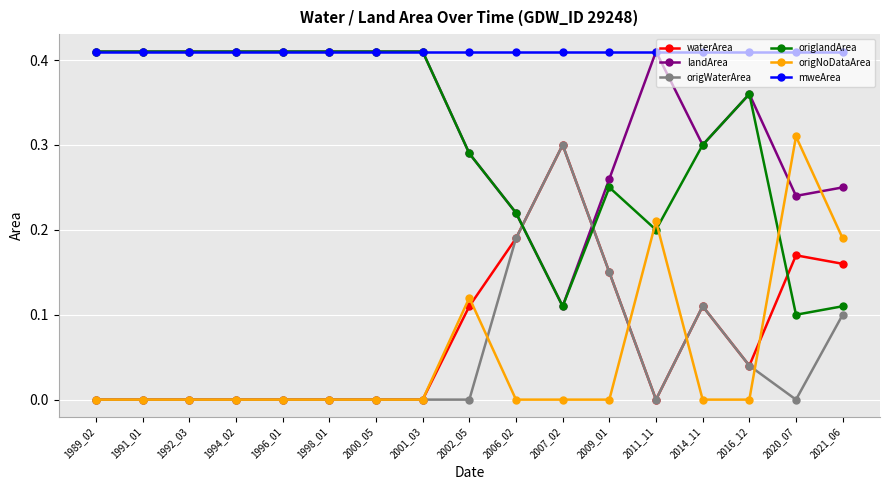

Is this an area chart (filled region under the line)?

No